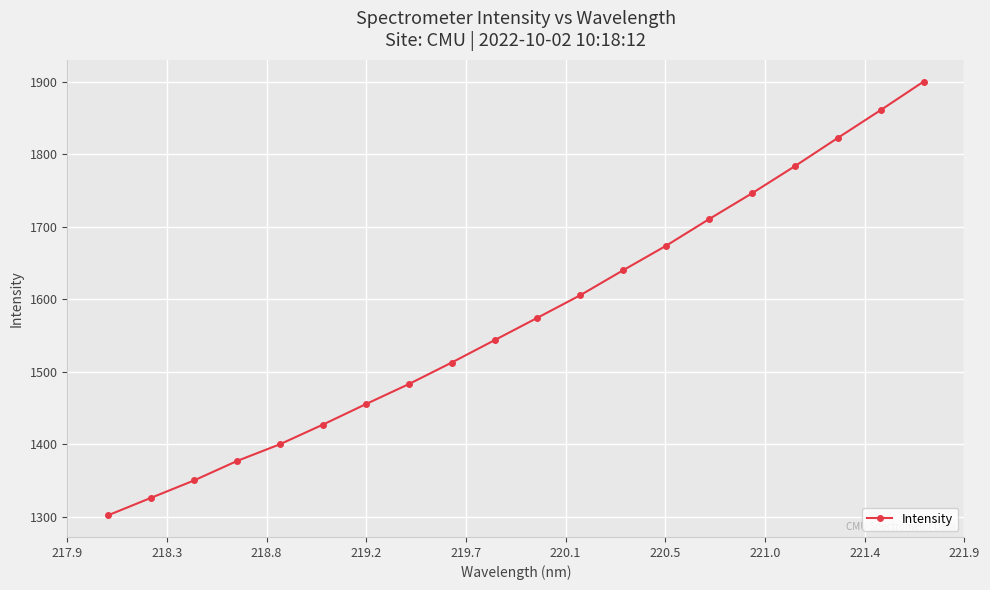

How many lines are shown in the chart?

1